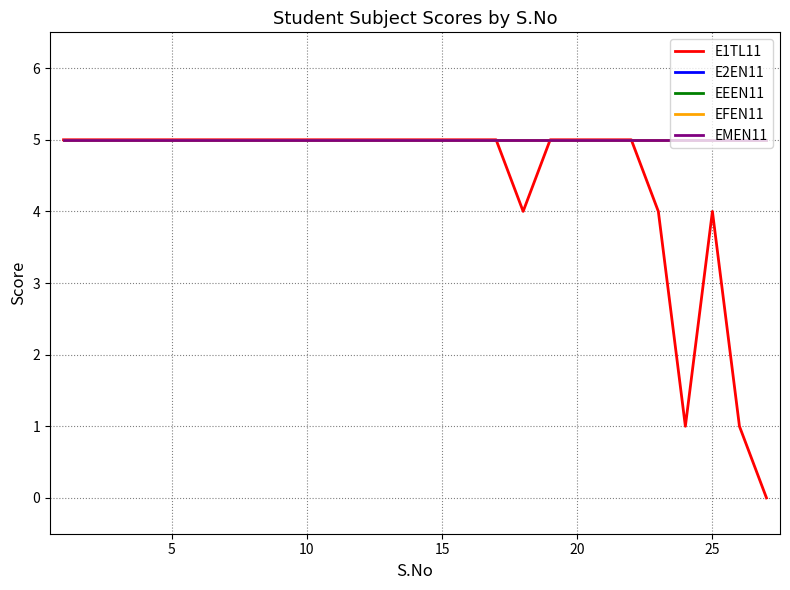

At how many categories does at least one series exceed 1?

27